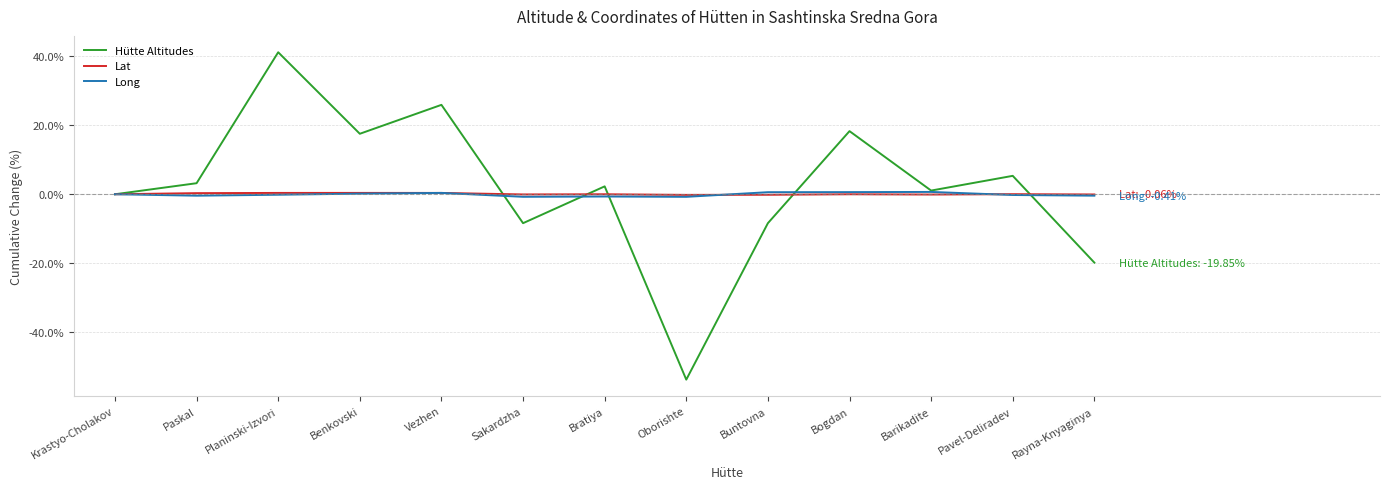

Is it true that Lat equals 0.0 at Pavel-Deliradev?

True